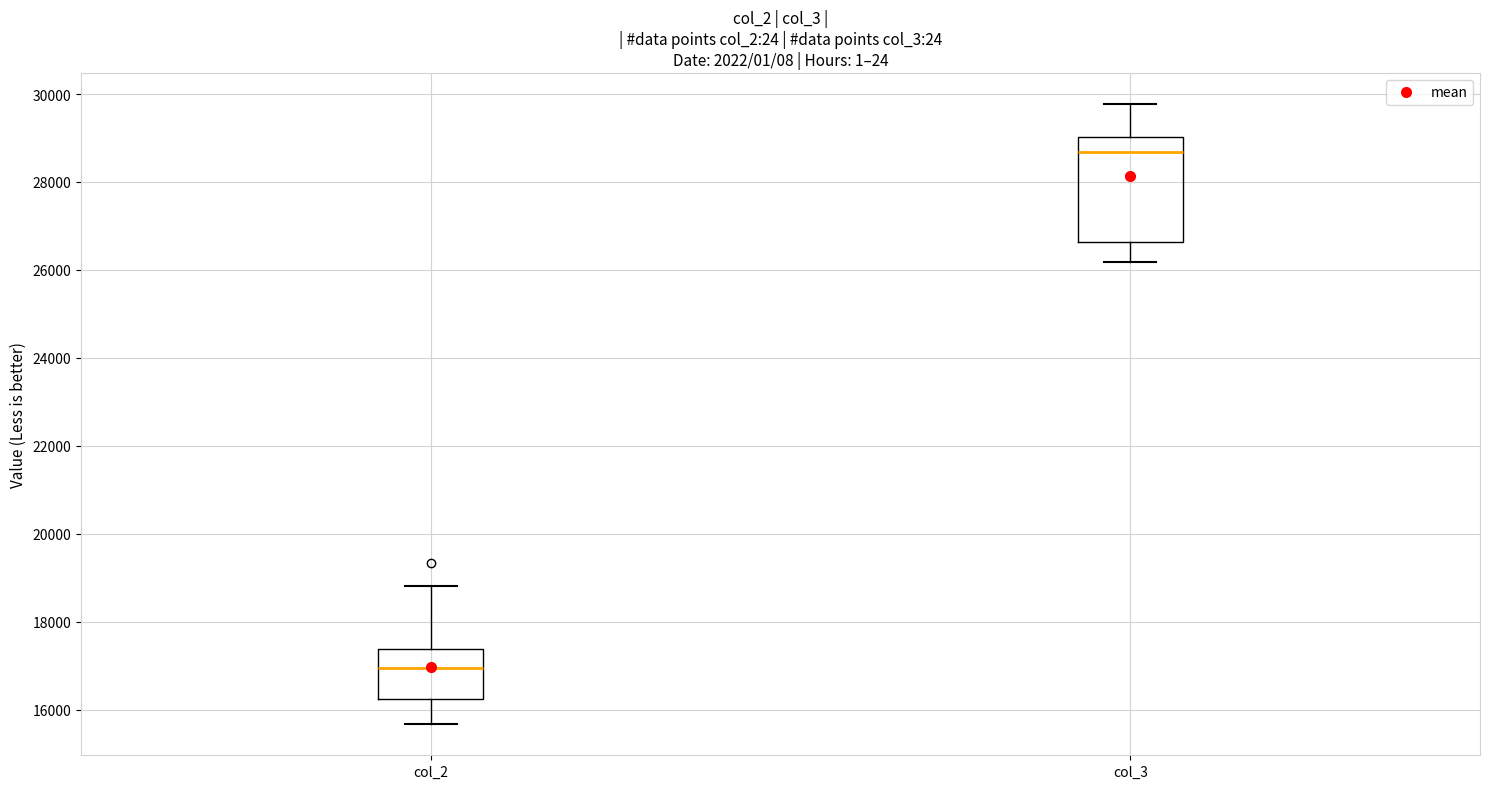

Which box is the tallest, from its lower edge to its upper edge?

col_3